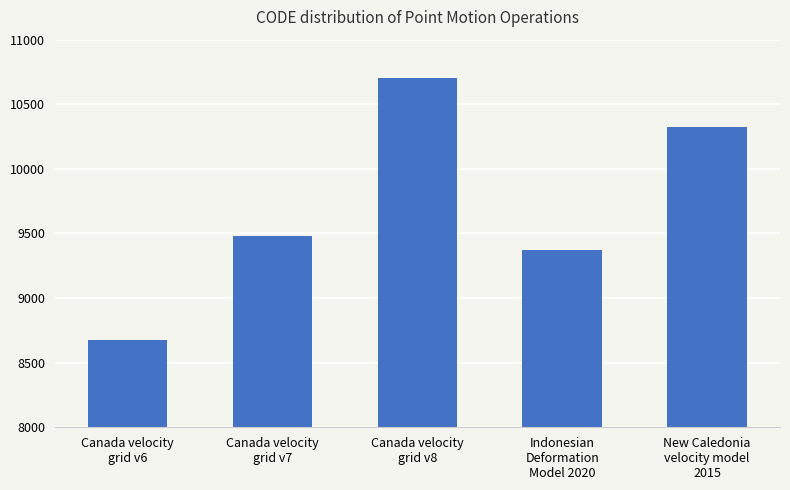

The value at Canada velocity
grid v7 is 9483. True or false?

True